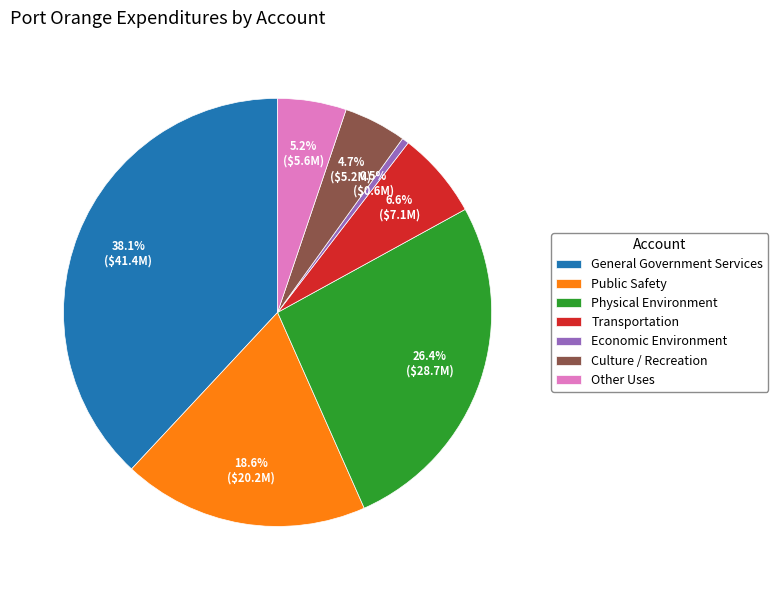

Is there any slice that represents more than half of the pie?

No